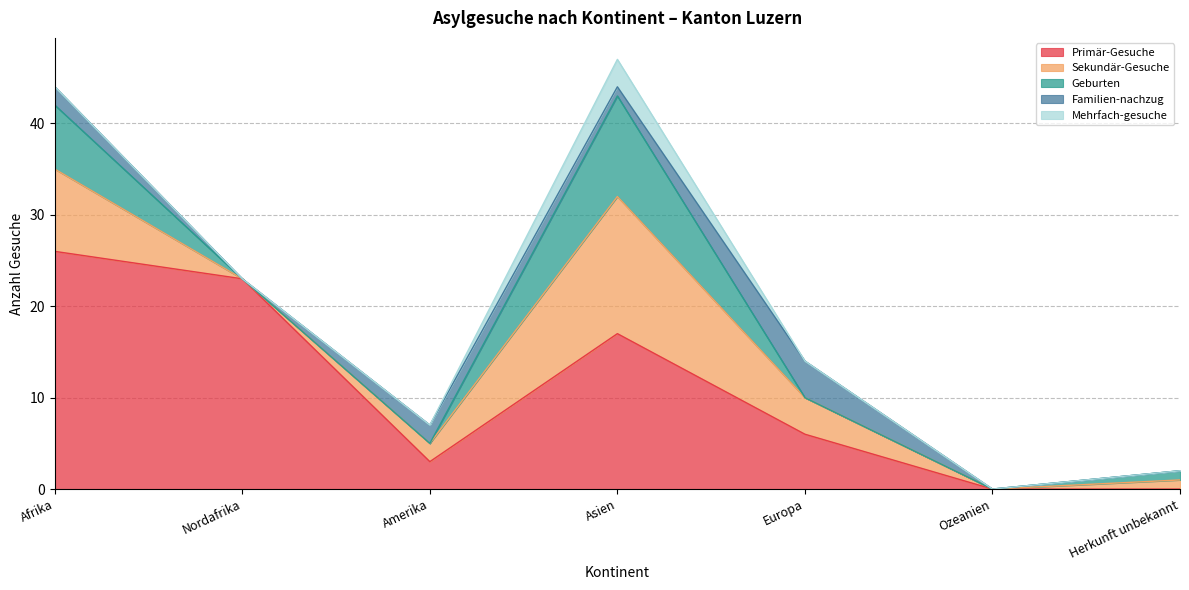

What is the label of the 6th point from the right?

Nordafrika